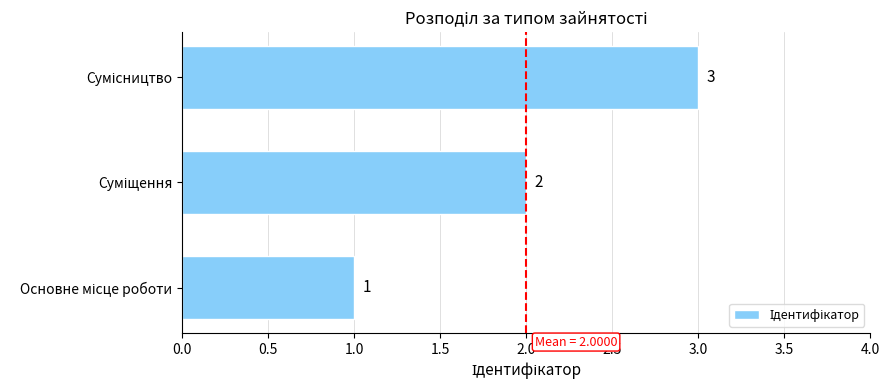

Count the values in the range 1 to 3.

3